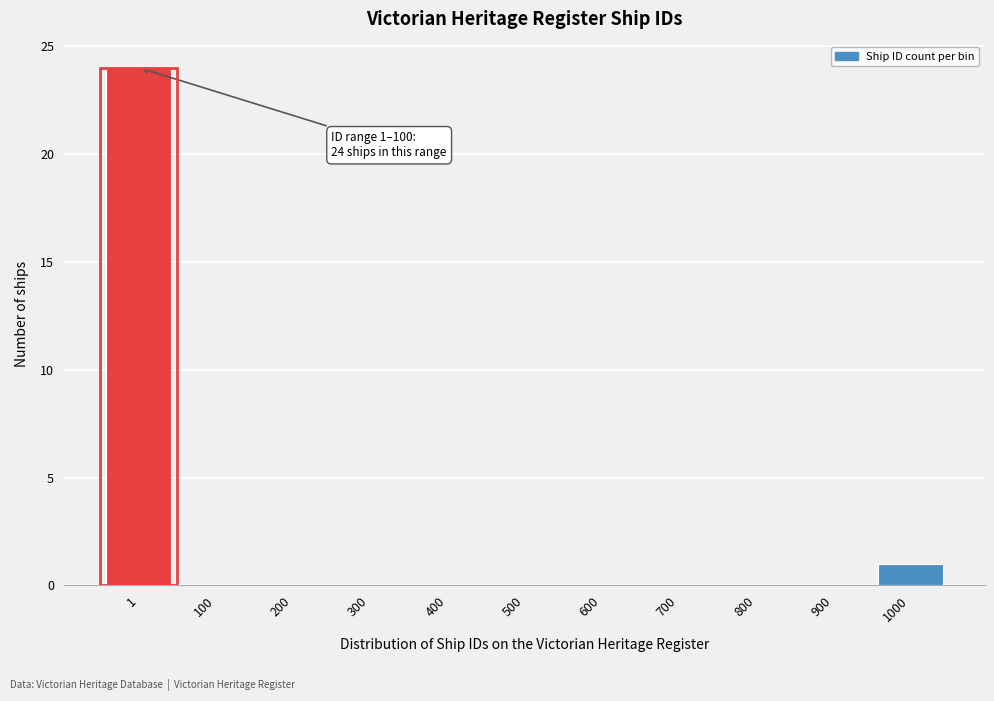

Reading left to right, what are all the values shown in this chart?

1=24	100=0	200=0	300=0	400=0	500=0	600=0	700=0	800=0	900=0	1000=1